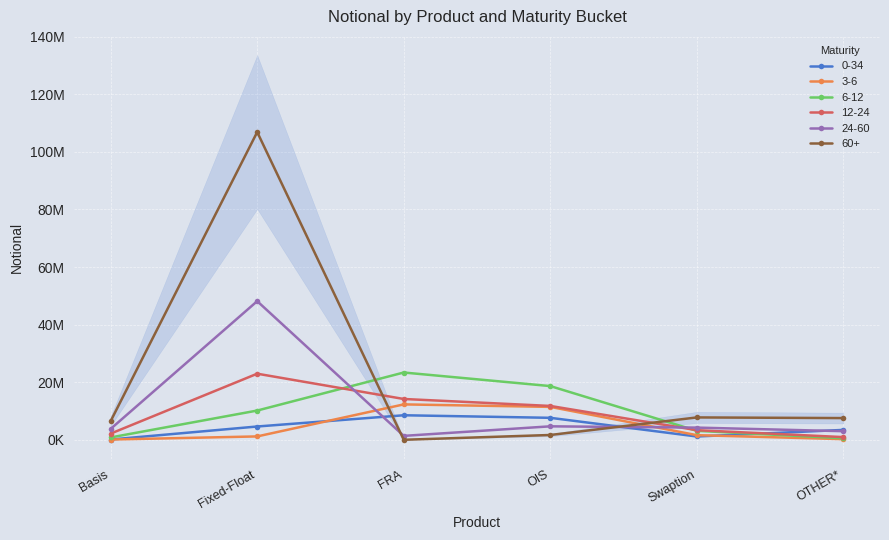

The 12-24 series shows 32462003 at Fixed-Float. True or false?

False